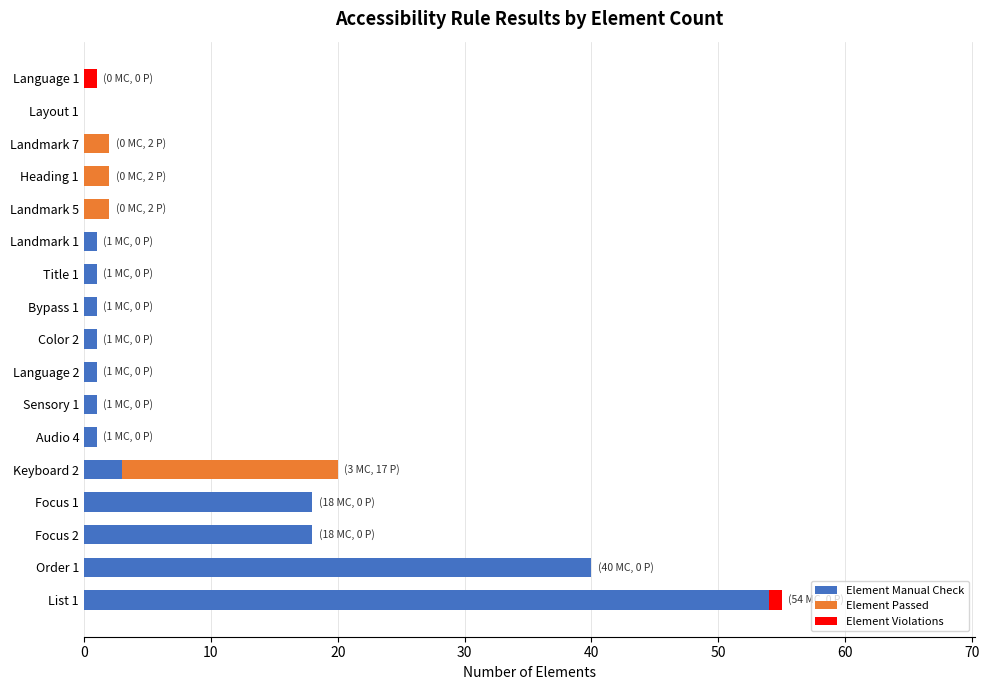

What is the sum of all Element Manual Check values?

140